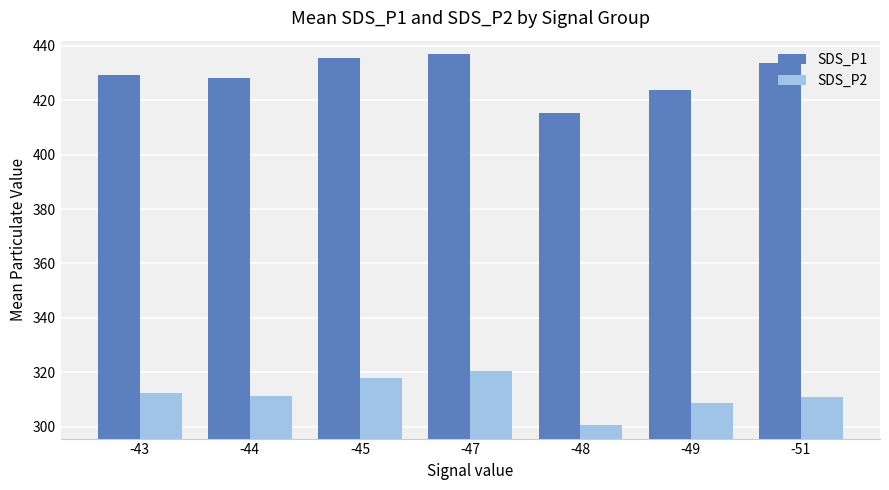

What is the difference between the highest and lowest values at -48?

114.6